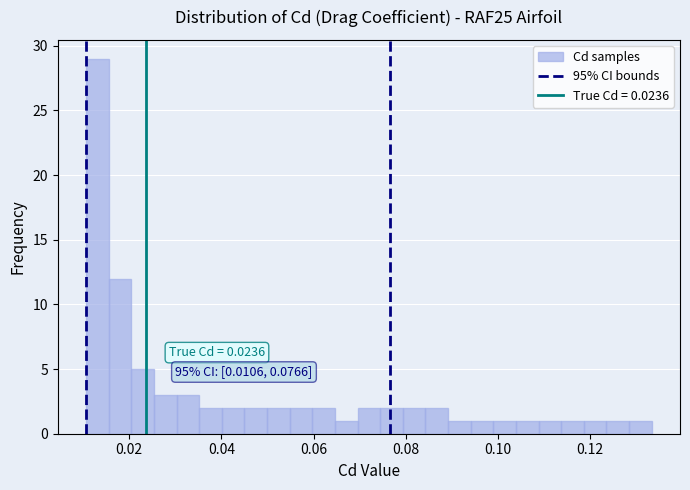

Around what value on the x-axis is the tallest bar? Give the approximate position of its centre, as read against the axis.

0.014